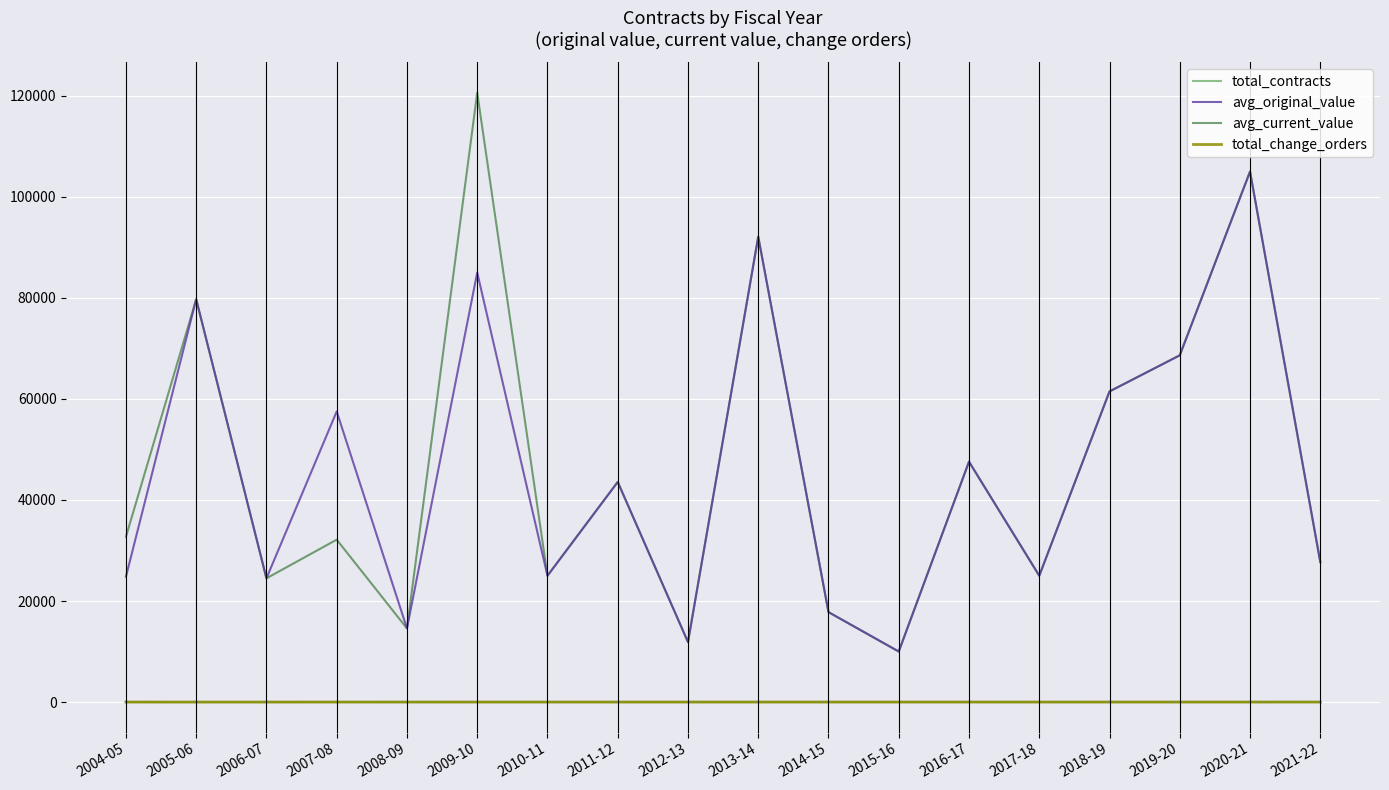

At which category does the chart reach its peak across all series?

2009-10